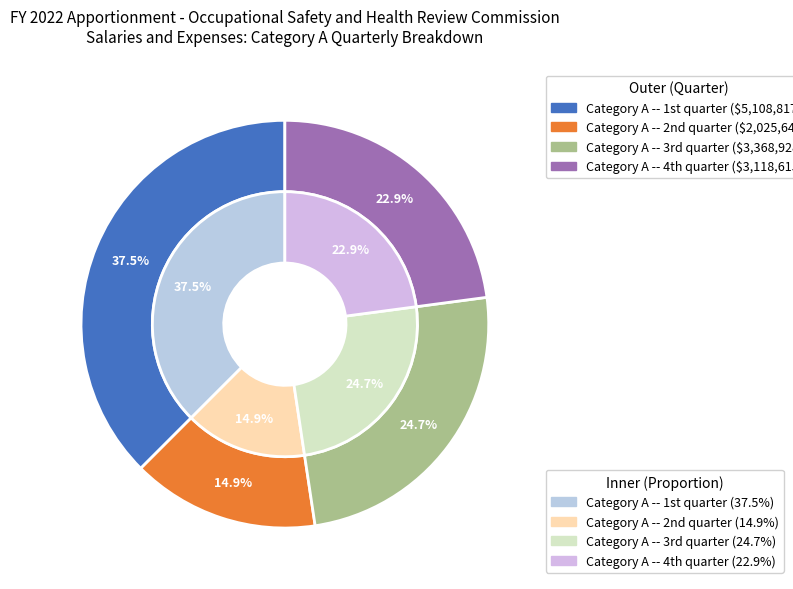

Count the number of slices in the pie.

4